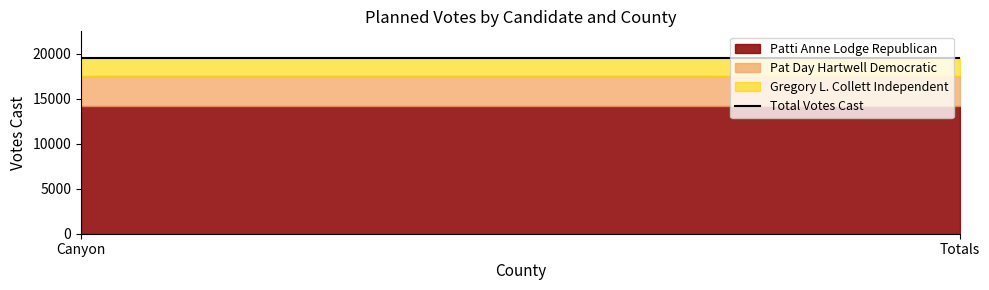

How many data points does each series have?

2